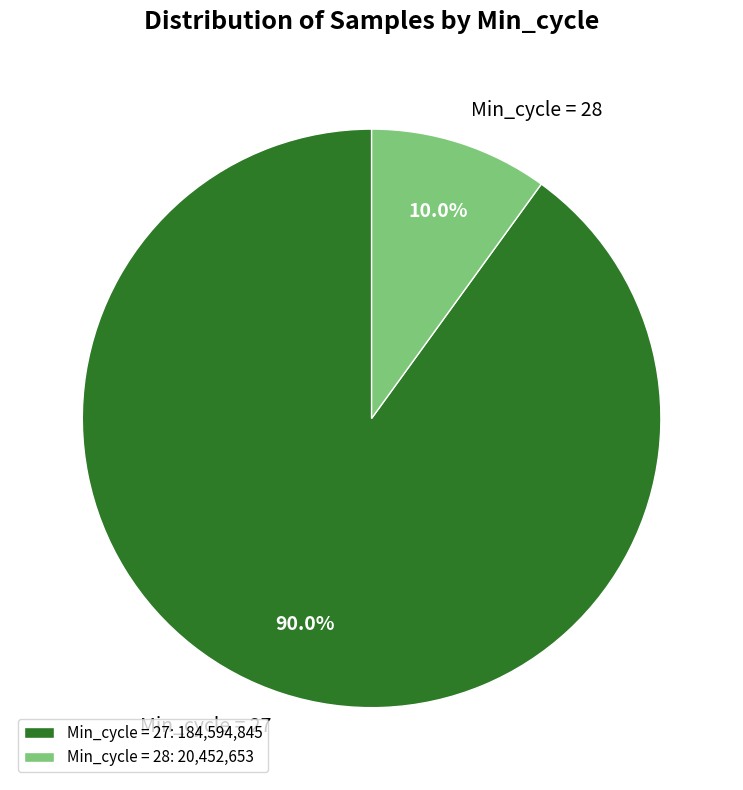

Is there a majority slice in this chart?

Yes